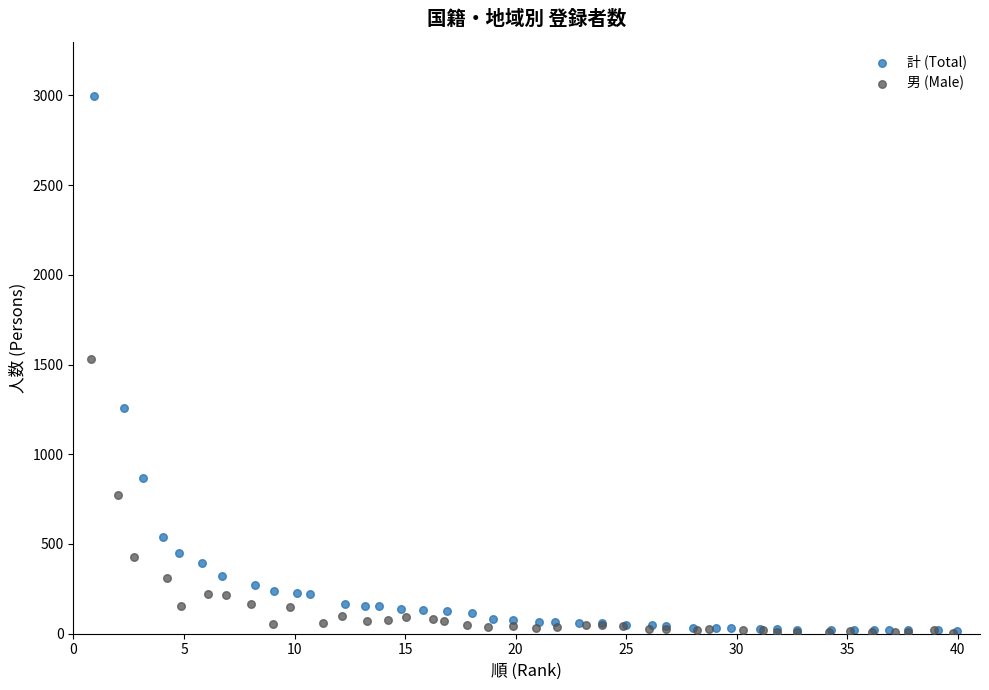

Which series reaches the maximum Y coordinate?

計 (Total)